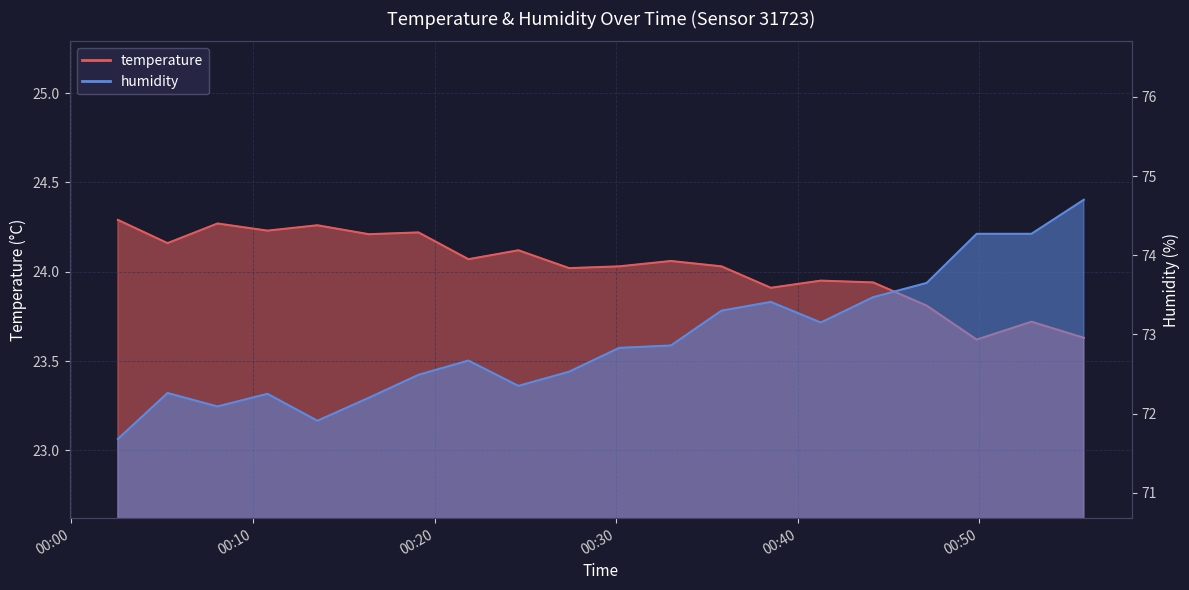

Rank the series by their maximum value, from highest to lowest.

humidity, temperature